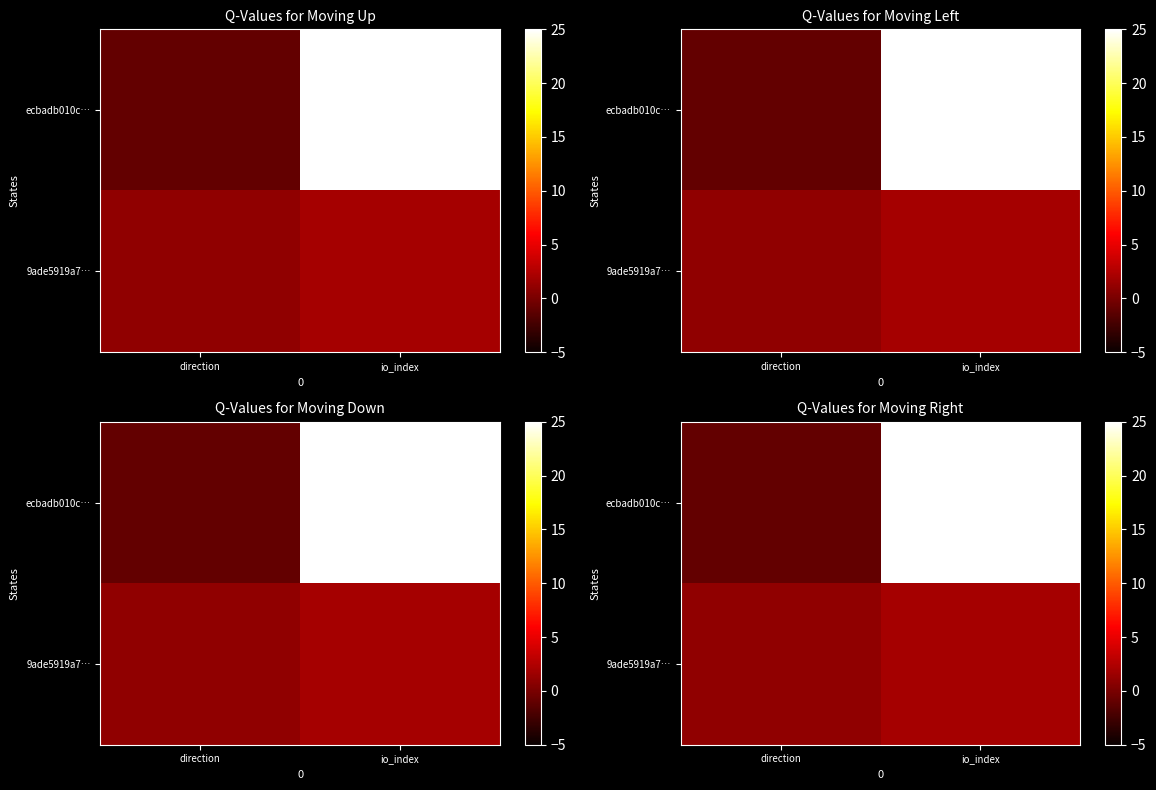

What is the sum of all ecbadb010c… values?

89